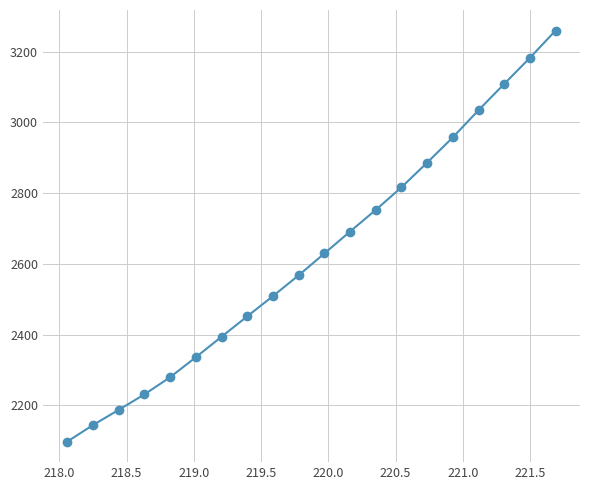

Reading left to right, list all the values displayed in this chart.

2097.7	2144.5	2187.4	2231.1	2279.6	2336.2	2394.1	2451.7	2509.1	2567.7	2629.4	2691.4	2752.5	2816.4	2886.2	2957.6	3034.4	3108.6	3182.4	3259.4